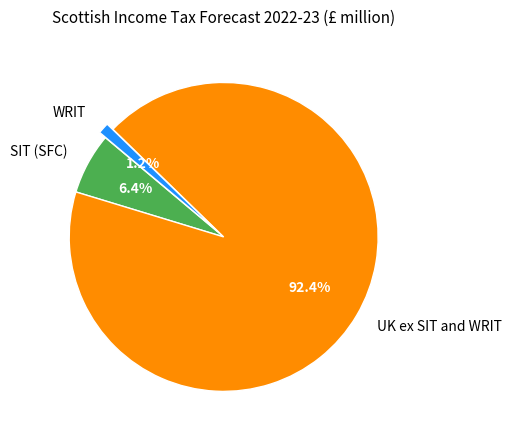

How much of the chart is everything except WRIT?

98.8%